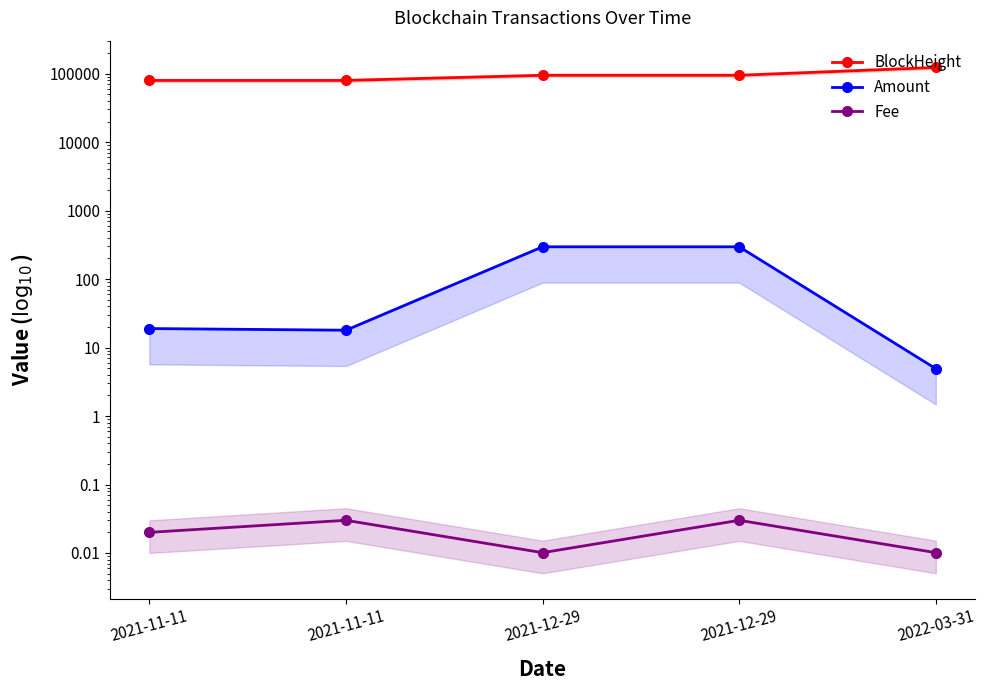

Rank the series at 2021-12-29 from highest to lowest value.

BlockHeight, Amount, Fee